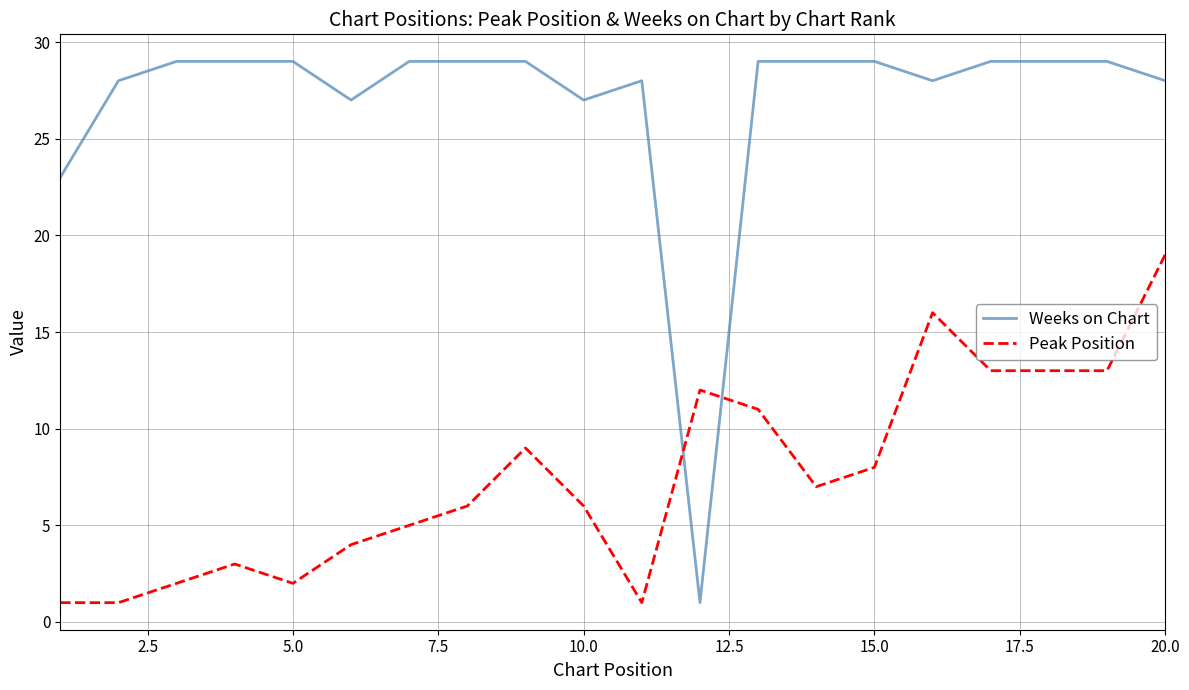

True or false: Peak Position and Weeks on Chart cross at least once.

True